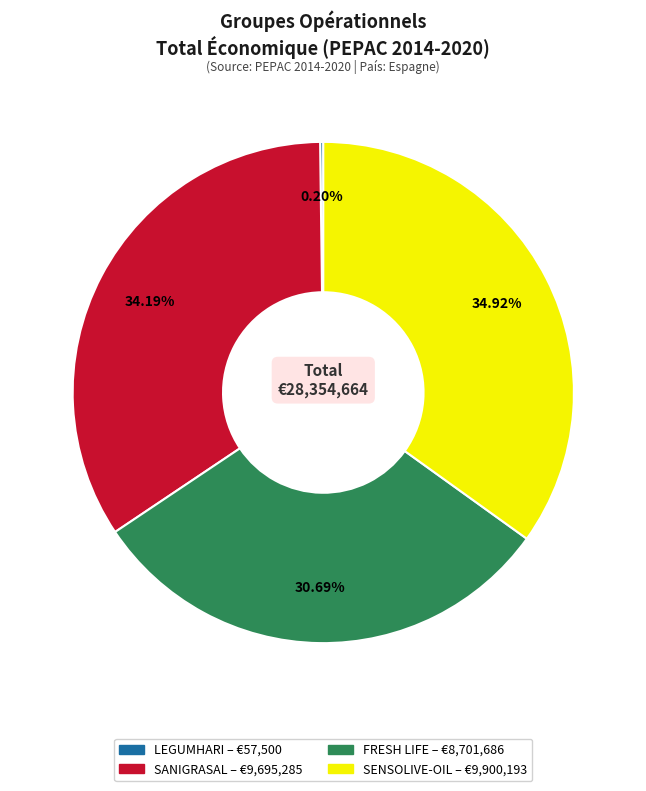

Which slice is the largest?

SENSOLIVE-OIL